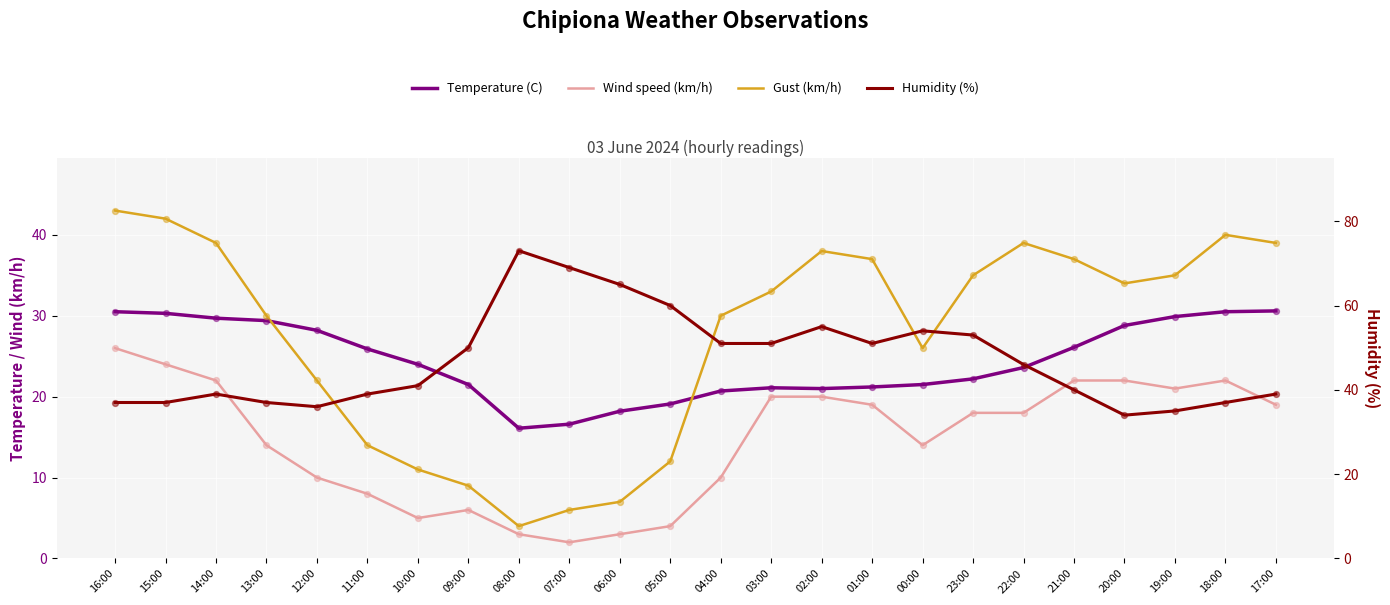

At how many categories does at least one series exceed 12?

24